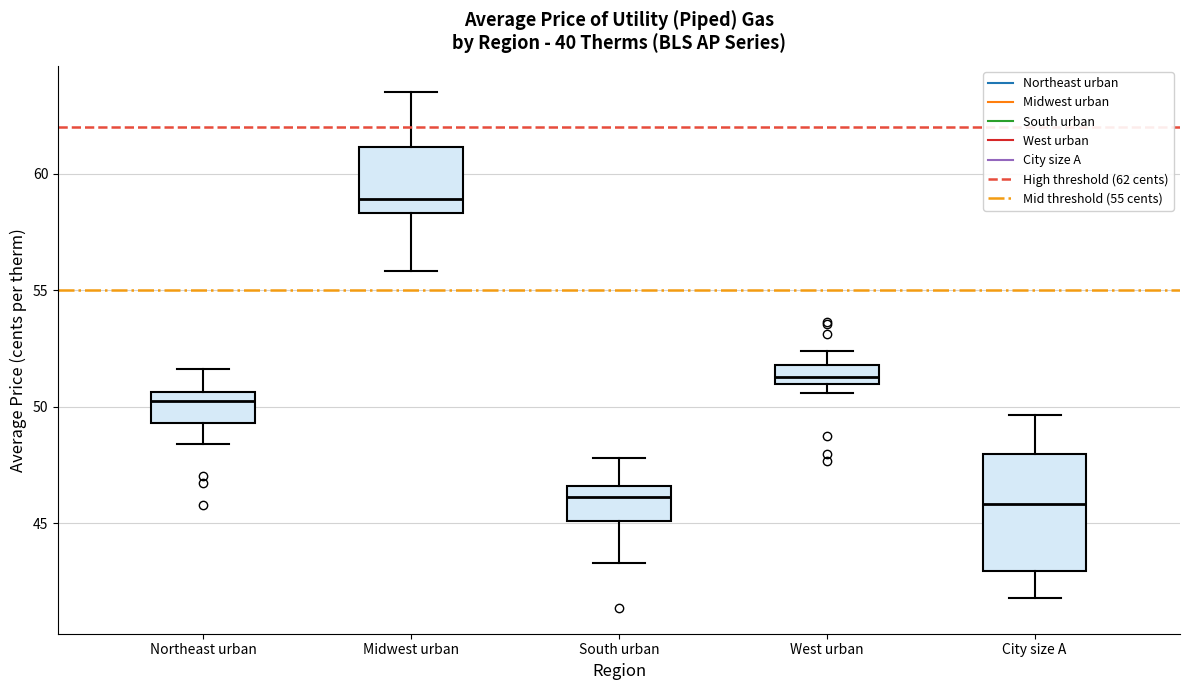

Reading left to right, read every box against the y-axis: the position of its median line, the range the box covers, and the ends of its whiskers. The values are not printed on the chart, so give them approximately, as read against the axis.

Northeast urban: median 50.0, box 49.5 to 50.5, whiskers 48.5 to 51.5
Midwest urban: median 59.0, box 58.5 to 61.0, whiskers 56.0 to 63.5
South urban: median 46.0, box 45.0 to 46.5, whiskers 43.5 to 48.0
West urban: median 51.5, box 51.0 to 52.0, whiskers 50.5 to 52.5
City size A: median 46.0, box 43.0 to 48.0, whiskers 42.0 to 49.5